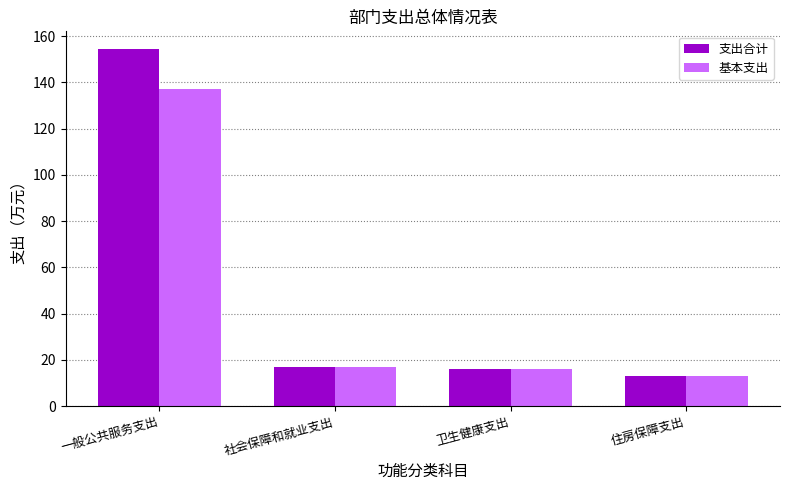

Which series has the widest spread of values?

支出合计